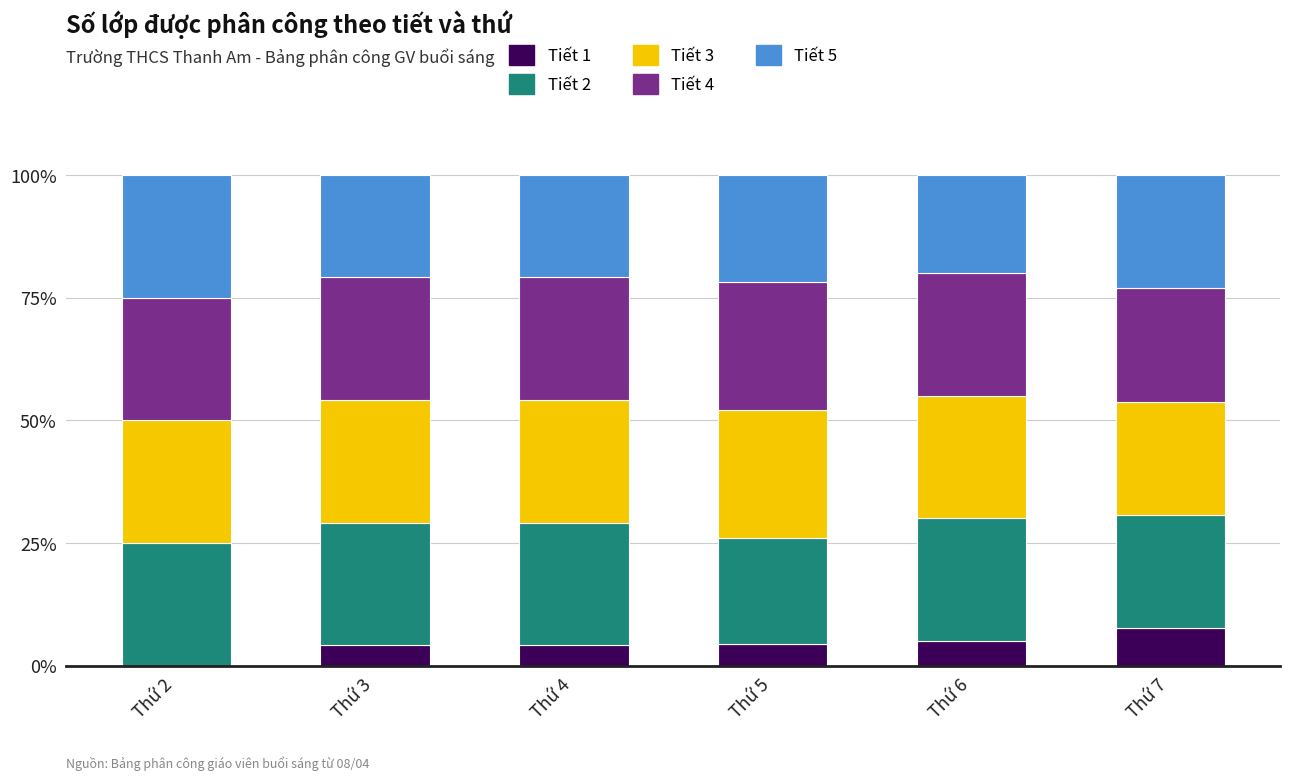

What is the total value across all series at Thứ 7?

100.0